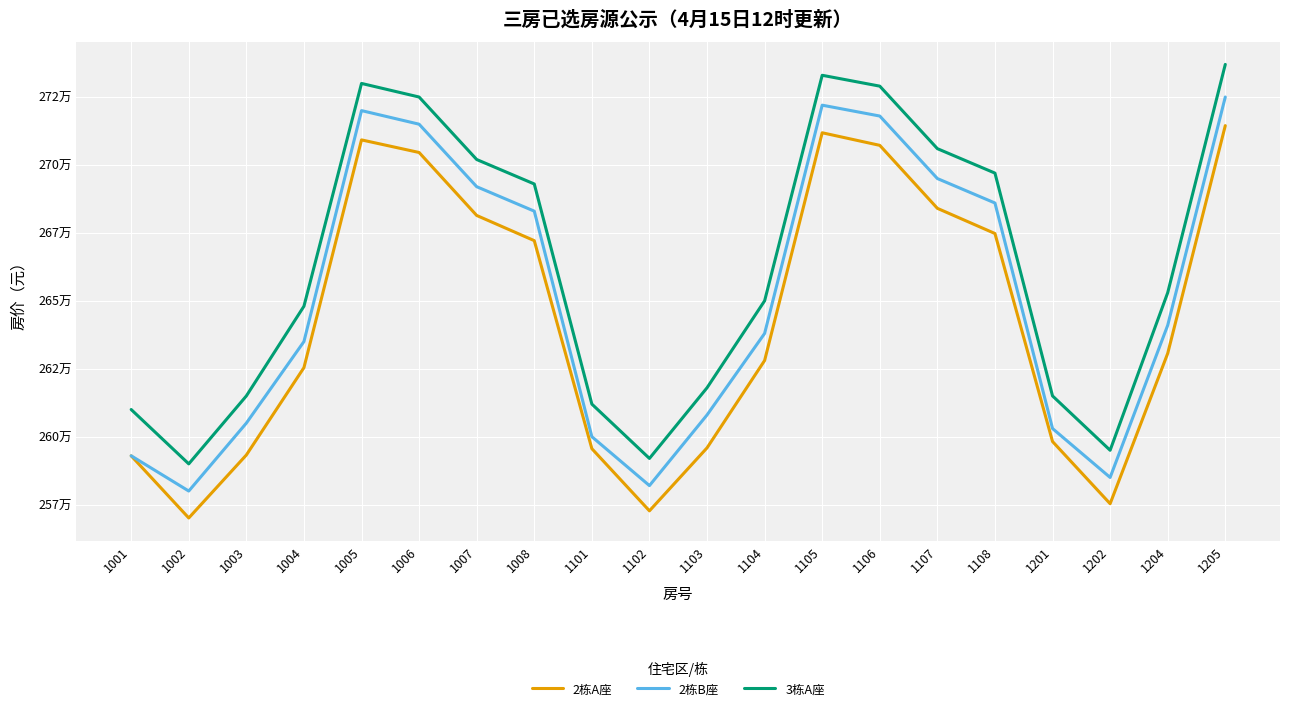

What is the minimum value for 2栋B座?

2580000